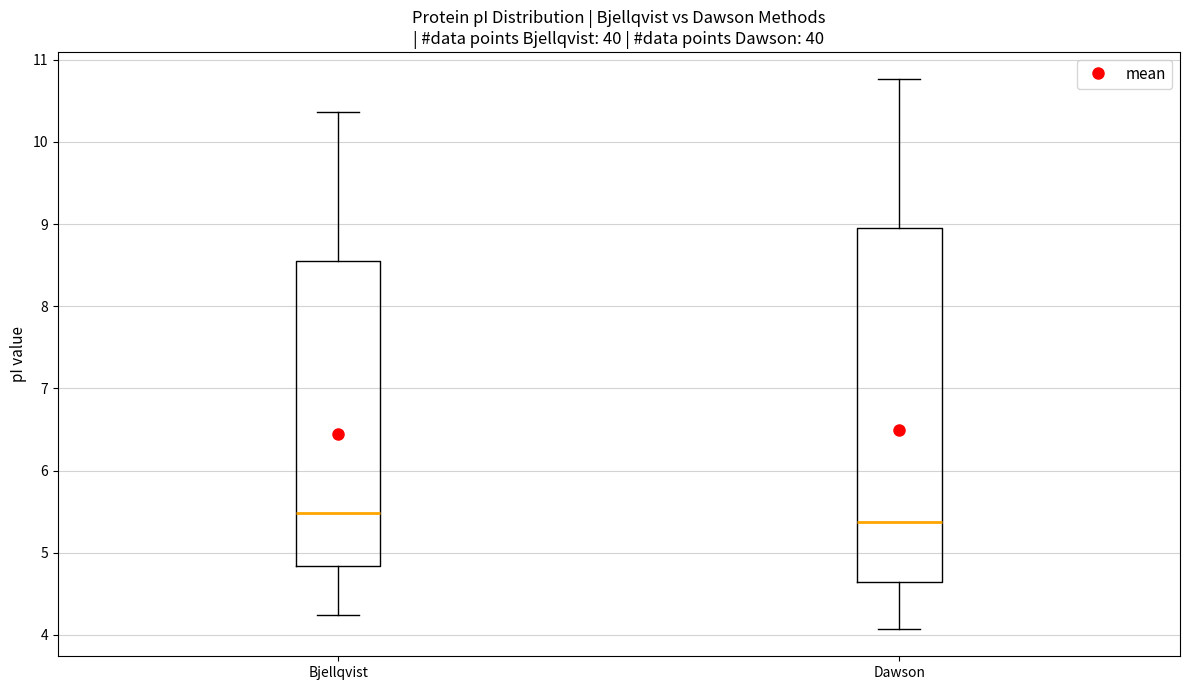

Reading left to right, read every box against the y-axis: the position of its median line, the range the box covers, and the ends of its whiskers. The values are not printed on the chart, so give them approximately, as read against the axis.

Bjellqvist: median 5.5, box 4.8 to 8.6, whiskers 4.2 to 10.4
Dawson: median 5.4, box 4.6 to 9.0, whiskers 4.1 to 10.8